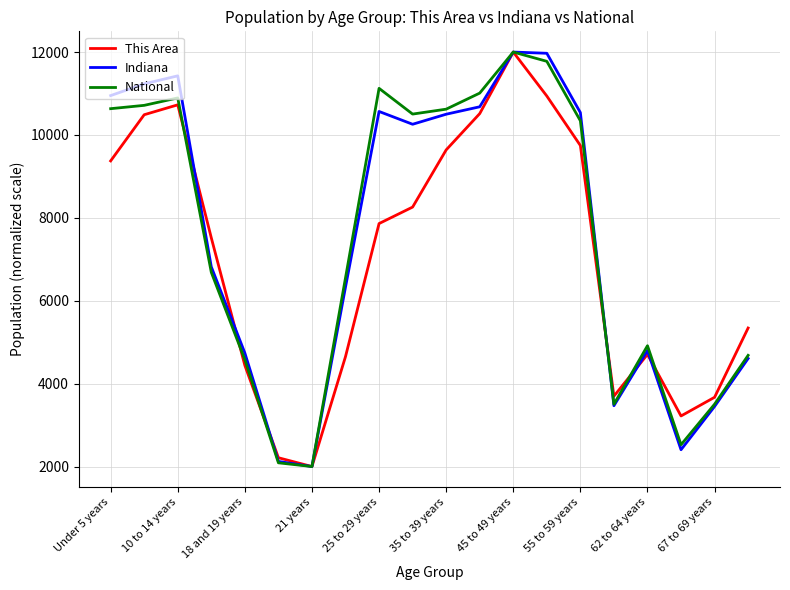

What is the minimum value for This Area?

2000.0